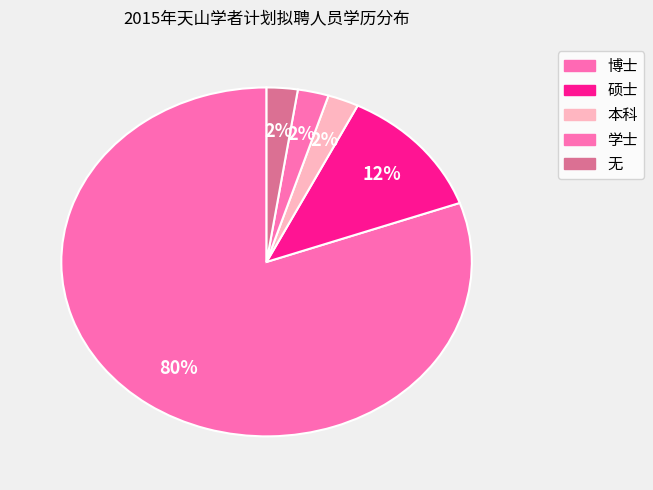

Count the number of slices in the pie.

5